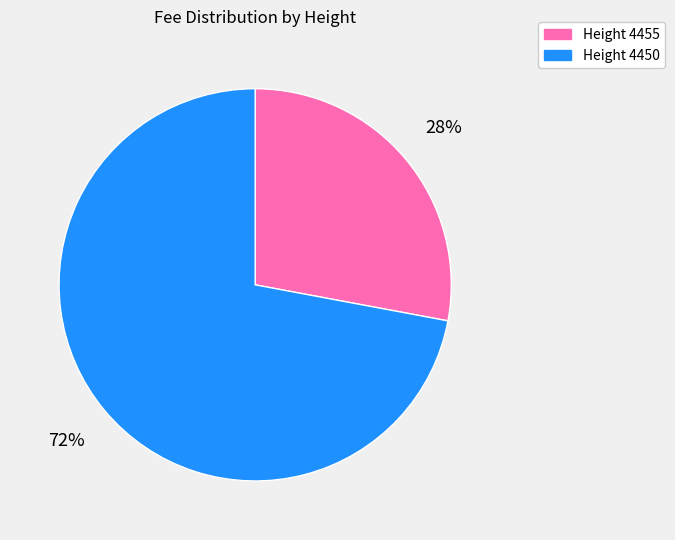

To the nearest percent, what percentage of the pie is Height 4450?

72%